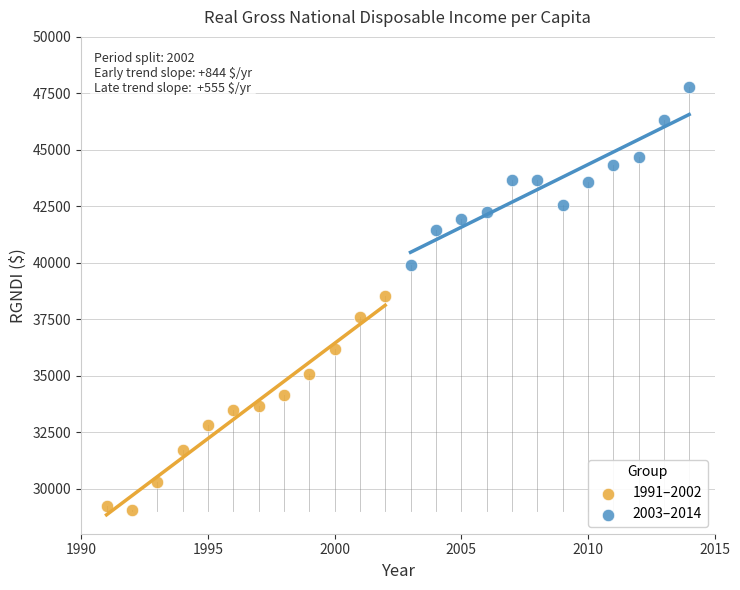

Which series contains the highest Y value?

2003–2014